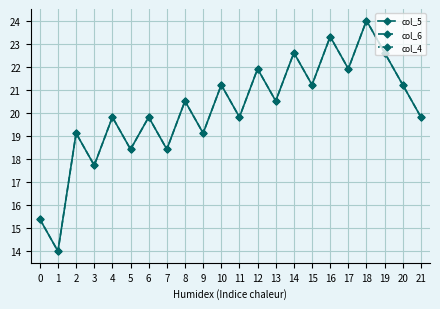

The value of col_6 at 18 is 24.0. True or false?

True